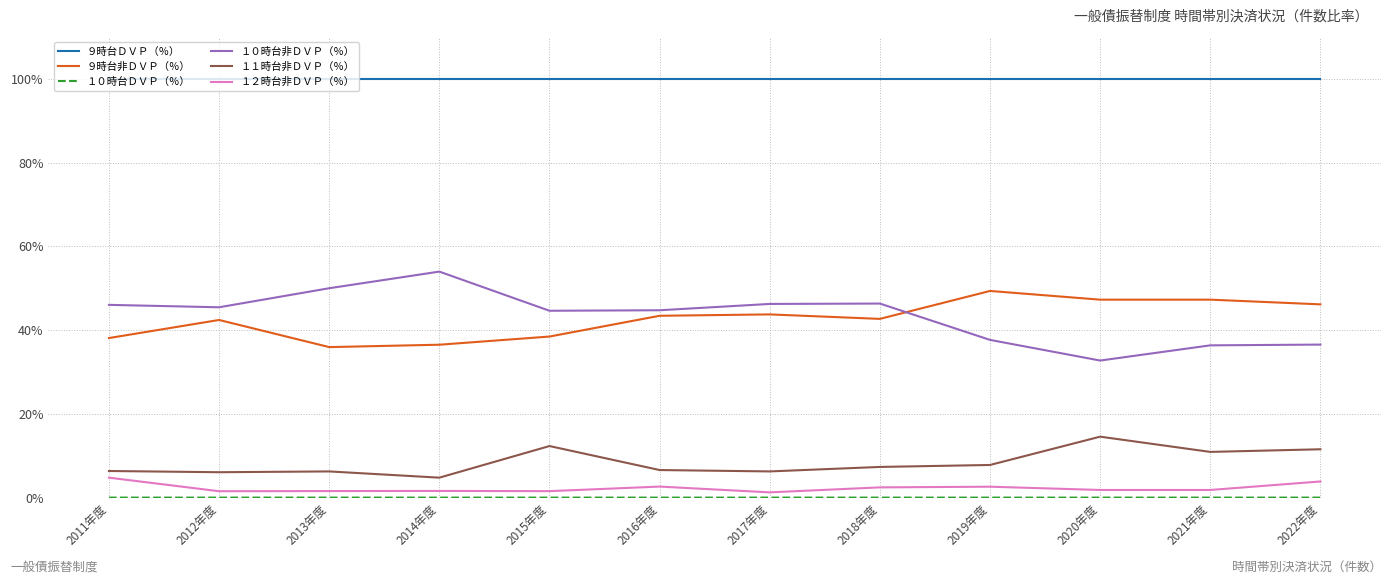

True or false: １２時台非ＤＶＰ（％） has more than 1 interior local peaks.

True